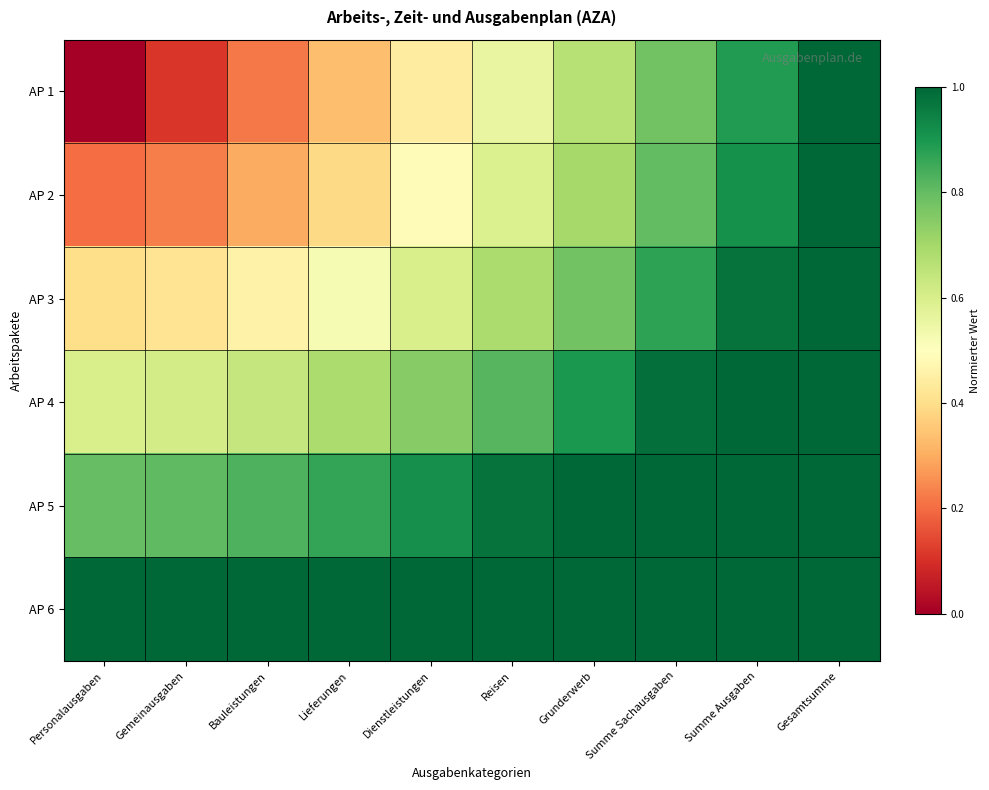

Which series has the widest spread of values?

AP 1